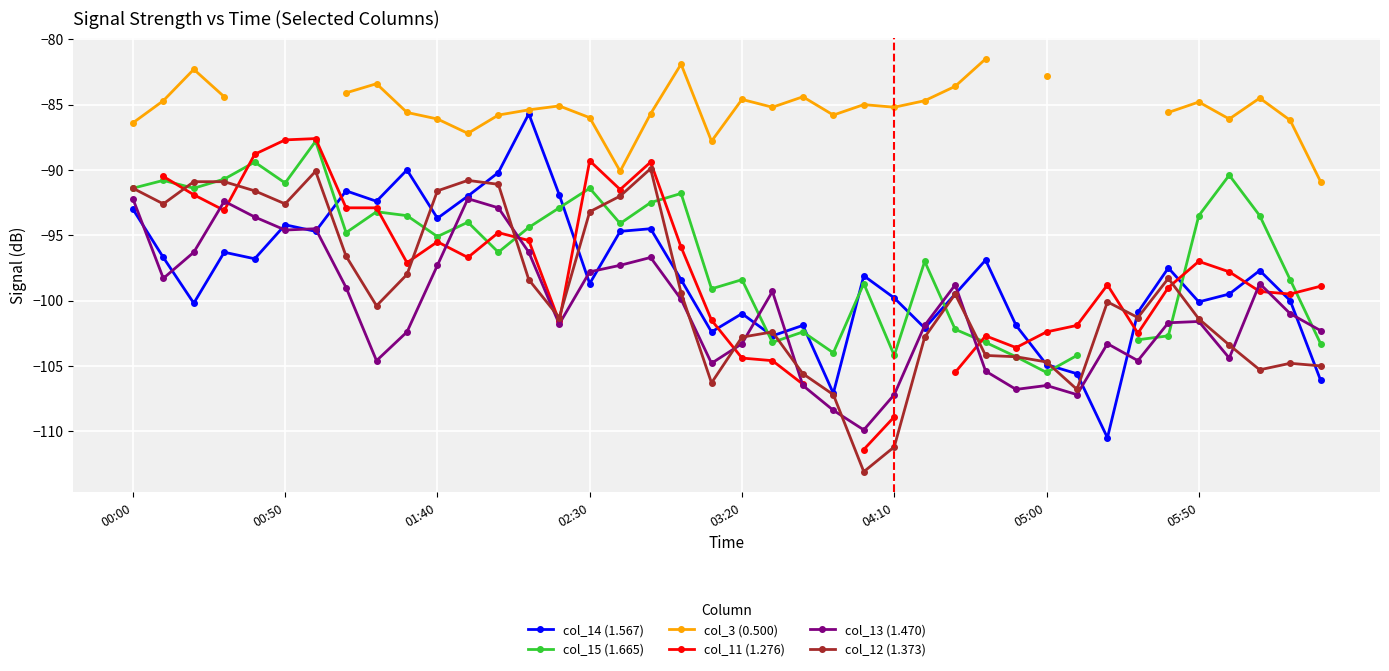

What position from the left is 36?

37